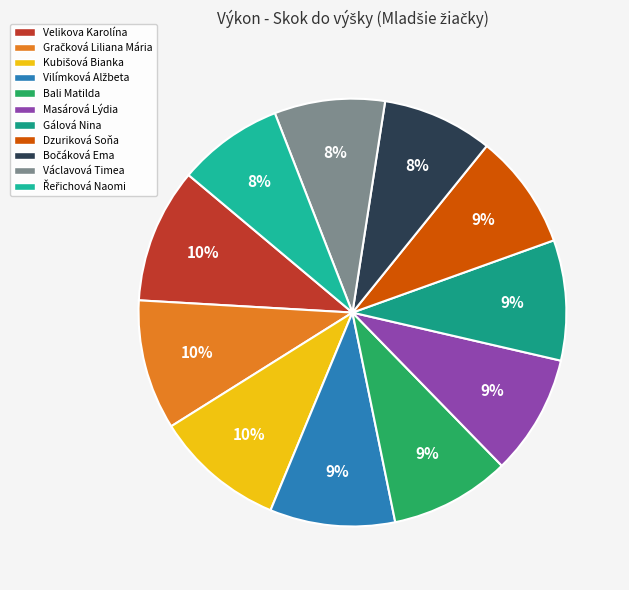

To the nearest percent, what is the average slice percentage?

9%